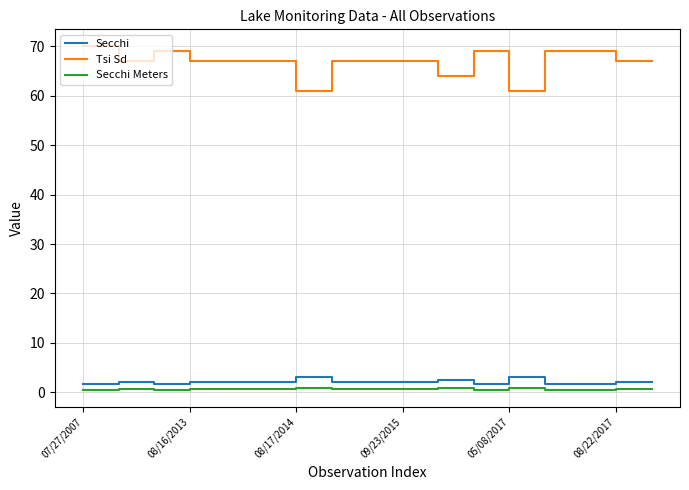

Which series has the largest total across all categories?

Tsi Sd